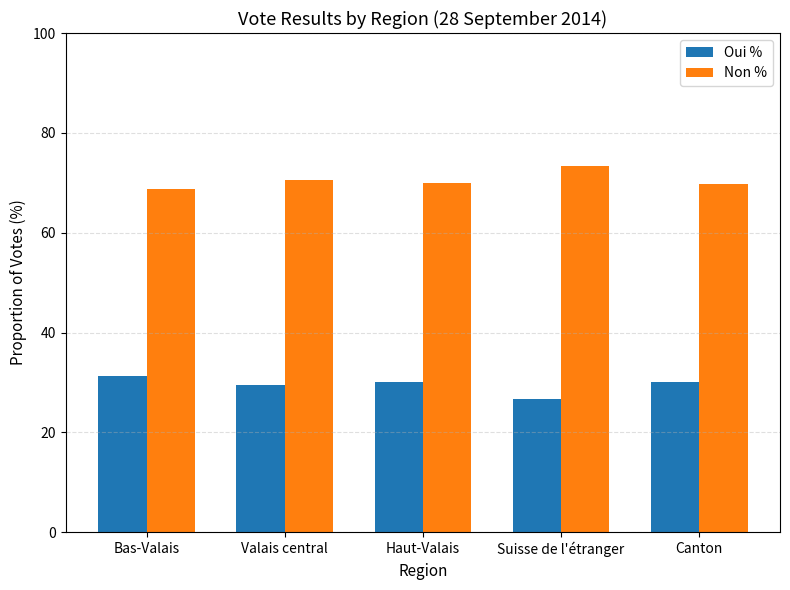

The Non % series shows 107.6 at Bas-Valais. True or false?

False